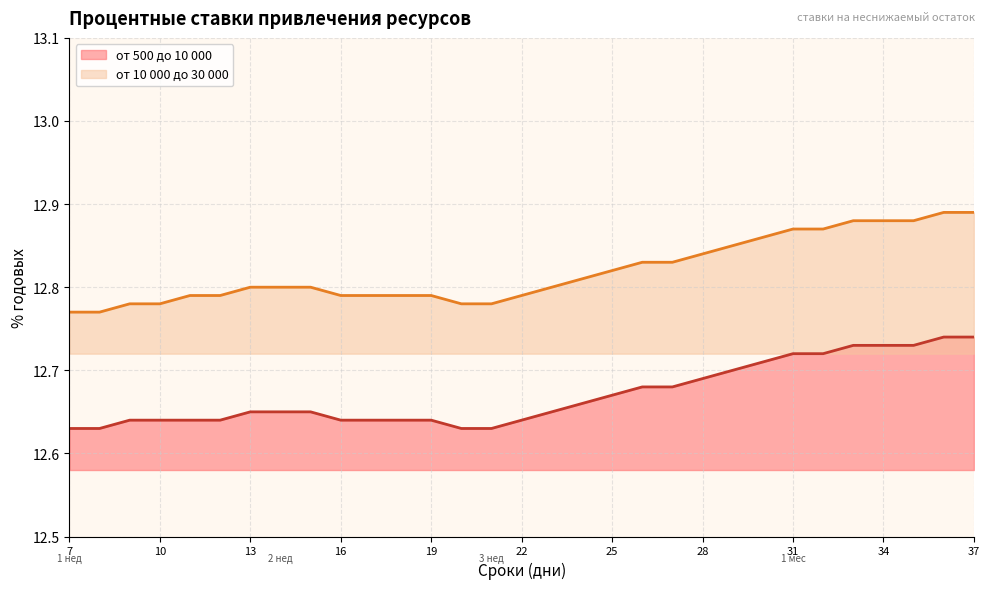

What is the sum of all от 10 000 до 30 000 values?

397.4